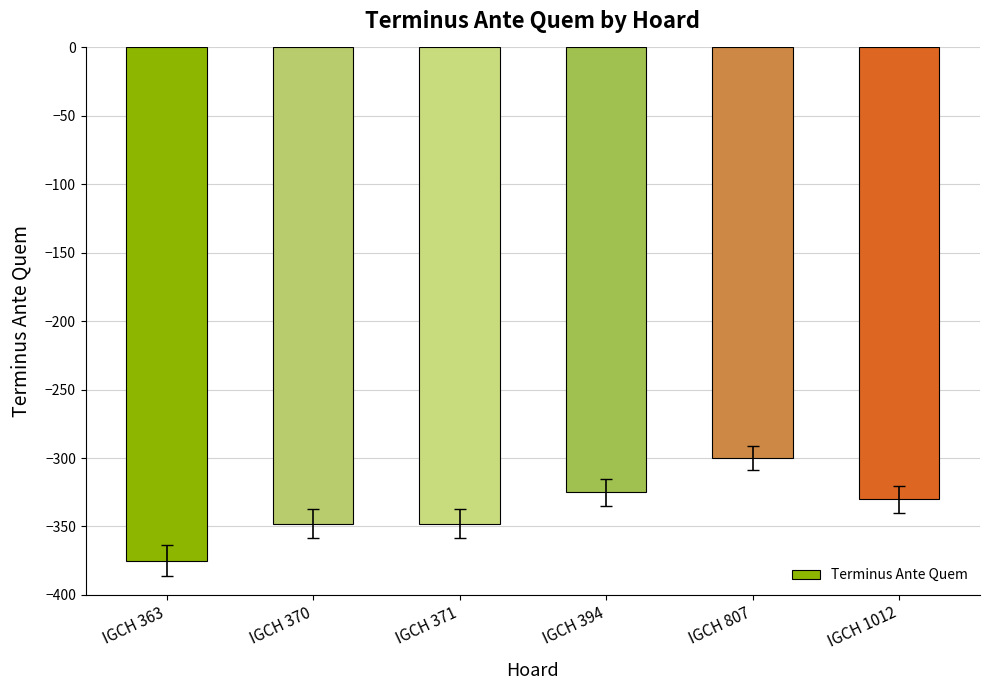

How many data points are less than -330?

3